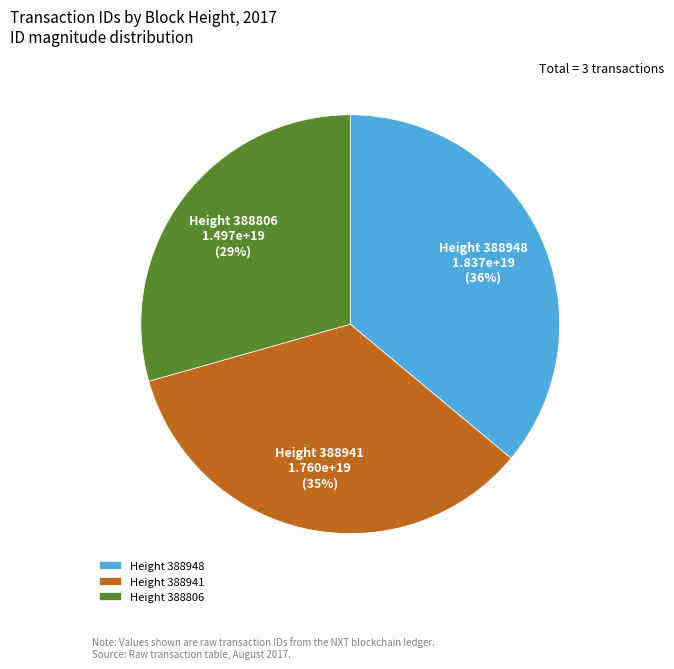

To the nearest percent, what is the average slice percentage?

33%